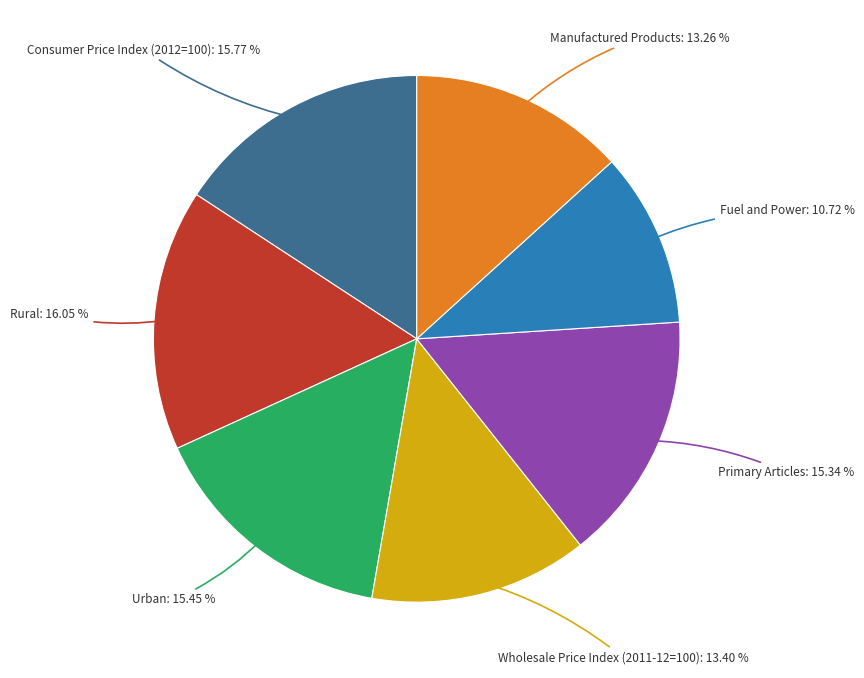

Does any single category account for the majority?

No